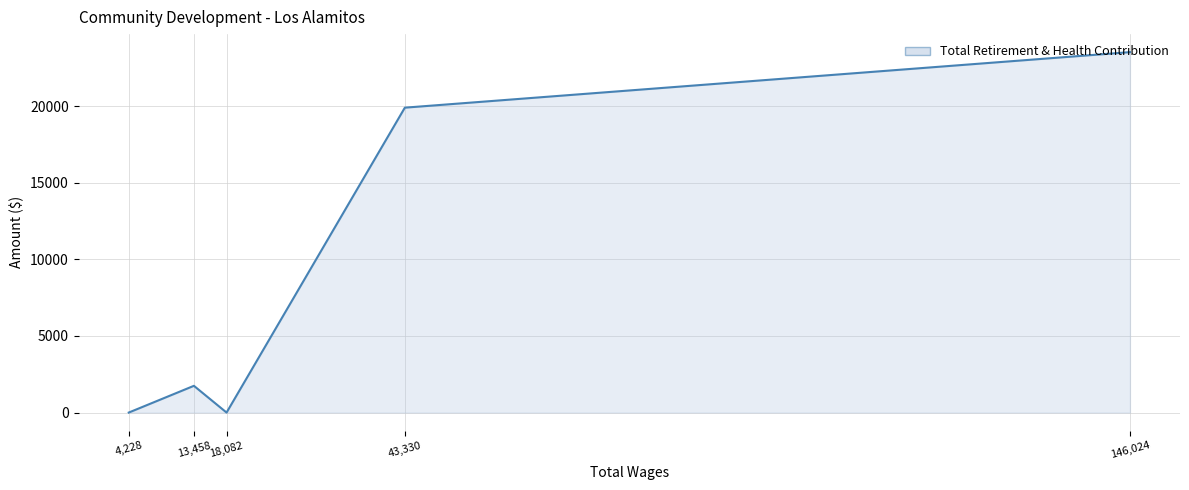

What is the average value?

9037